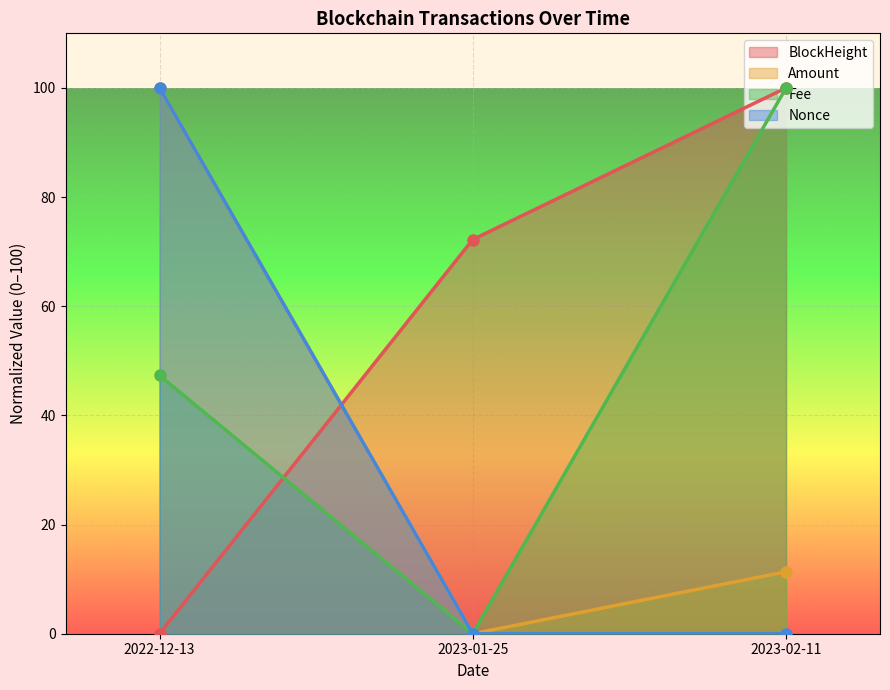

What is the difference between the highest and lowest values at 2023-01-25?

72.2